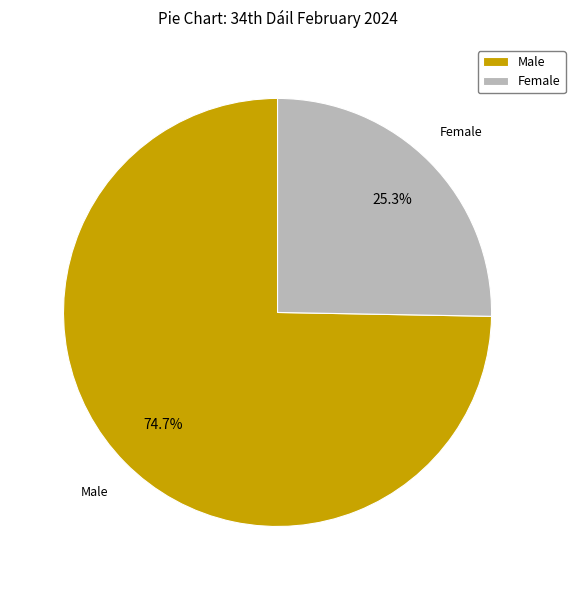

The Male slice represents 86% of the pie. True or false?

False